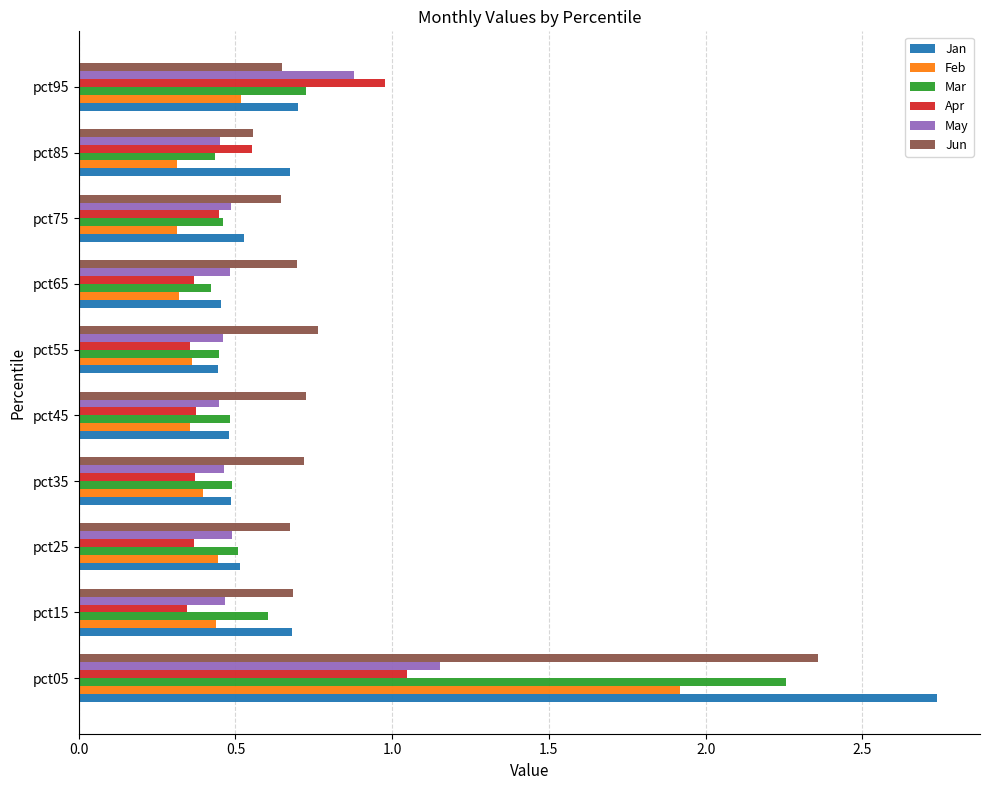

The Apr series shows 0.2 at pct85. True or false?

False